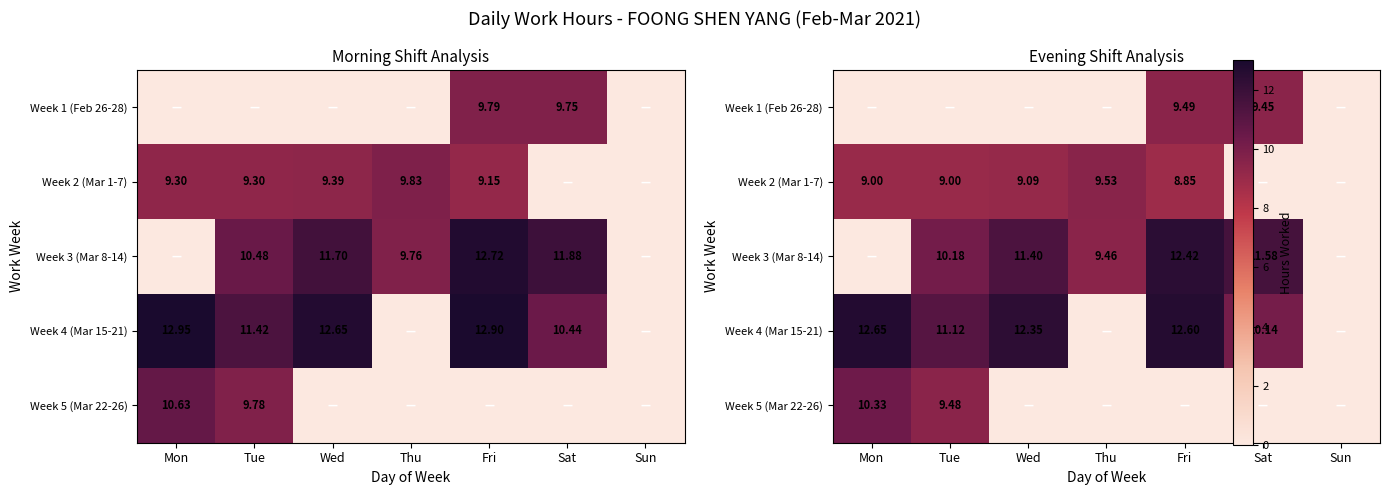

What is the total value across all series at Sat?

31.2